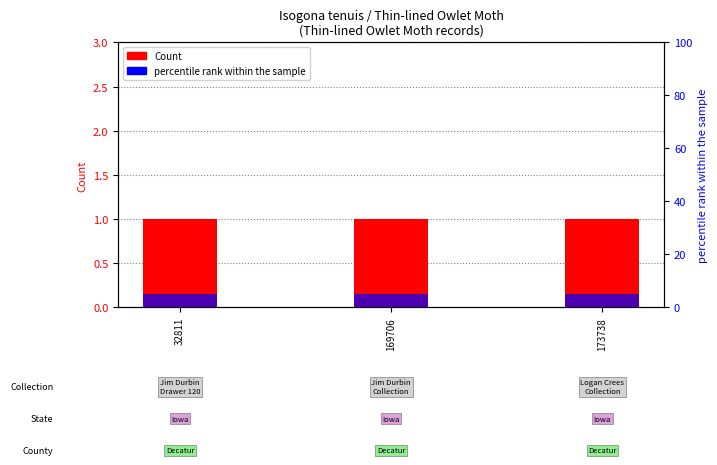

Count the number of data series in this chart.

2